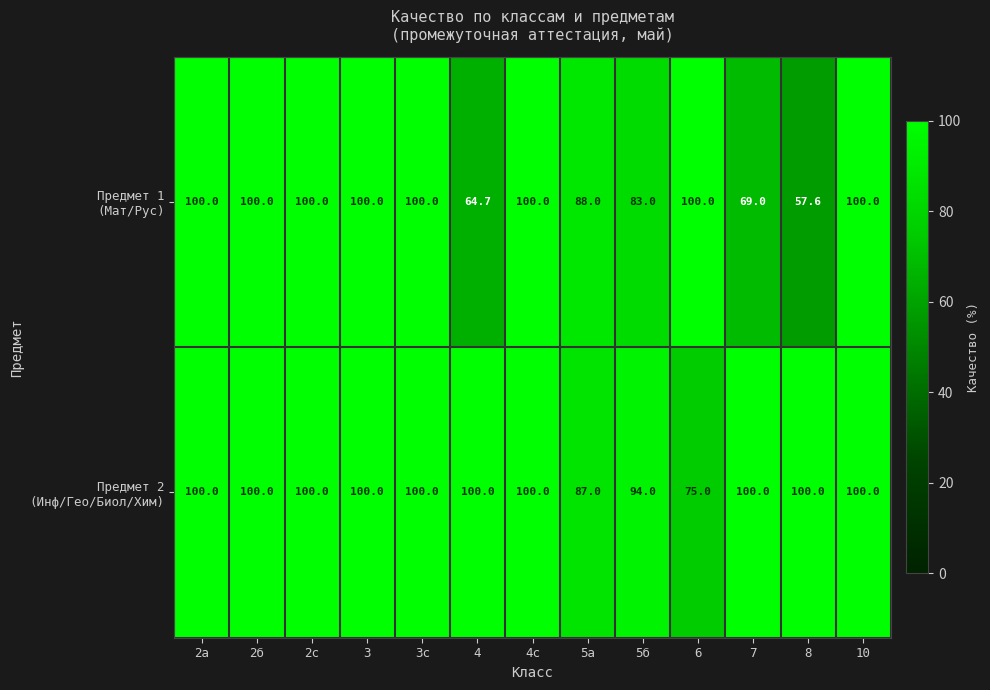

What is the spread (max minus min) of values at 8?

42.4